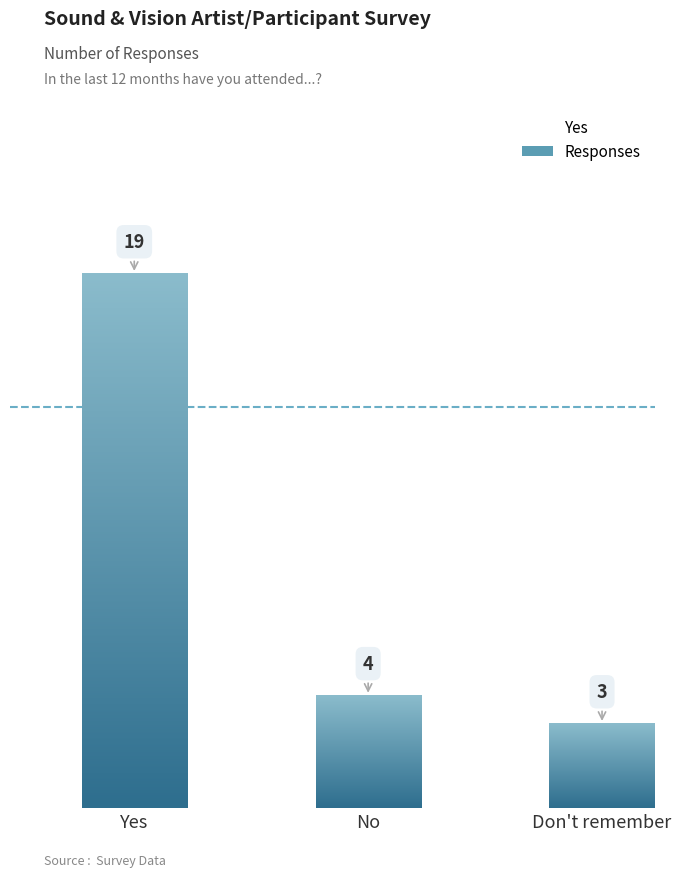

Reading right to left, list all the values displayed in this chart.

Don't remember=3	No=4	Yes=19